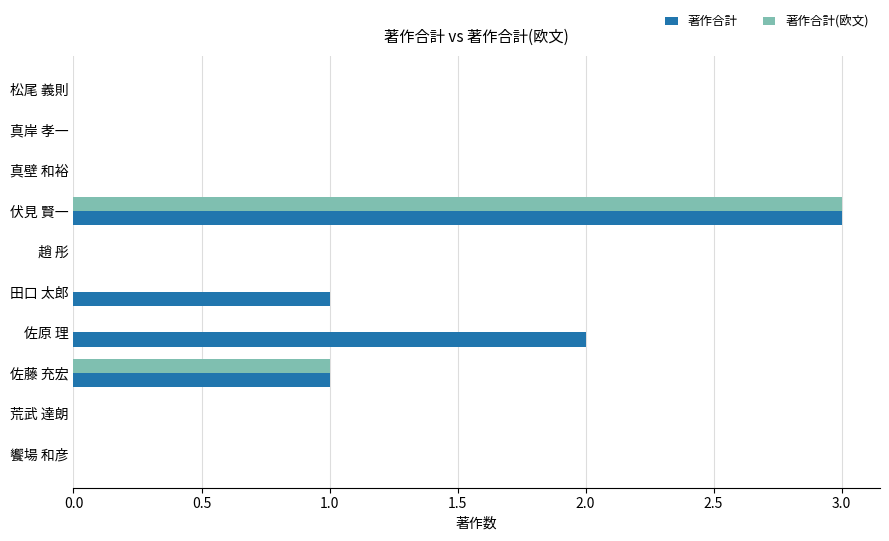

What is the sum of all 著作合計 values?

7